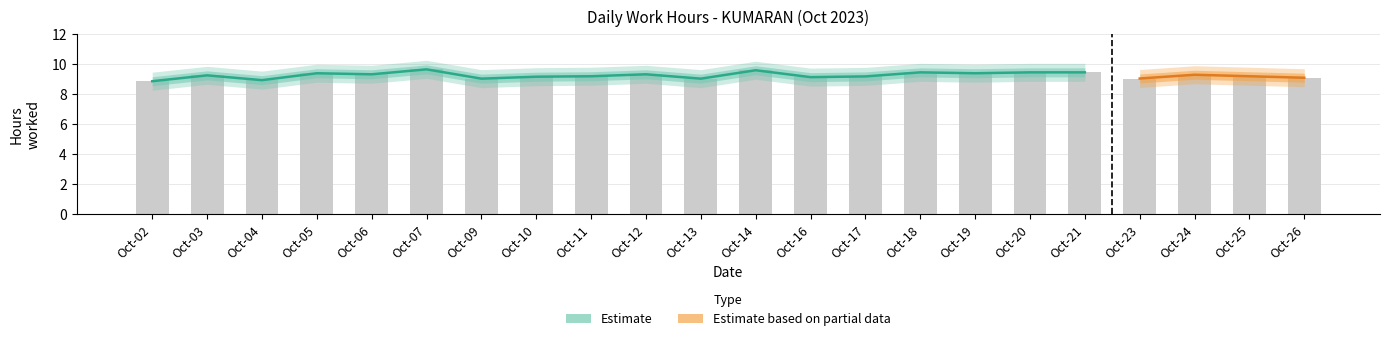

The chart shows a value of 5.2 at Oct-23. True or false?

False